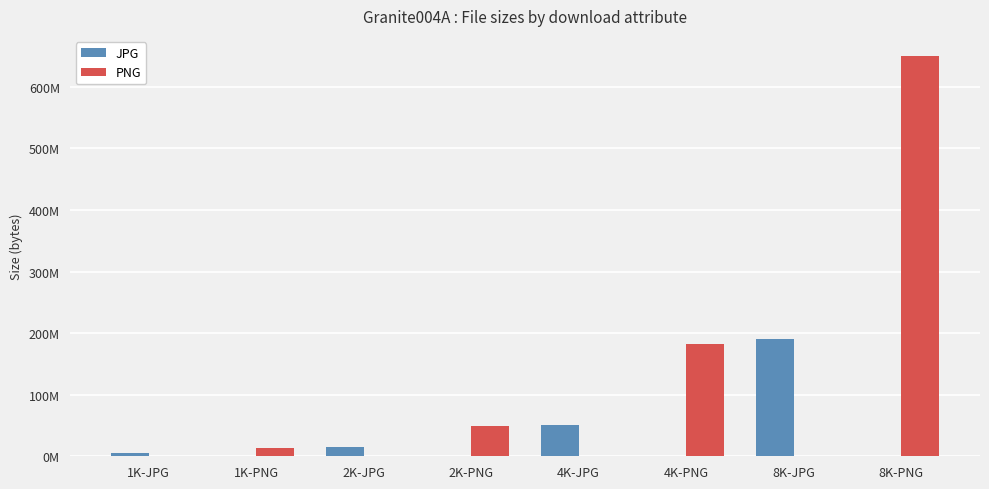

Reading right to left, extract all data points from this chart.

JPG: 8K-PNG=0	8K-JPG=191048784	4K-PNG=0	4K-JPG=50456851	2K-PNG=0	2K-JPG=14950795	1K-PNG=0	1K-JPG=5299163
PNG: 8K-PNG=650132712	8K-JPG=0	4K-PNG=181762146	4K-JPG=0	2K-PNG=48667186	2K-JPG=0	1K-PNG=13930338	1K-JPG=0